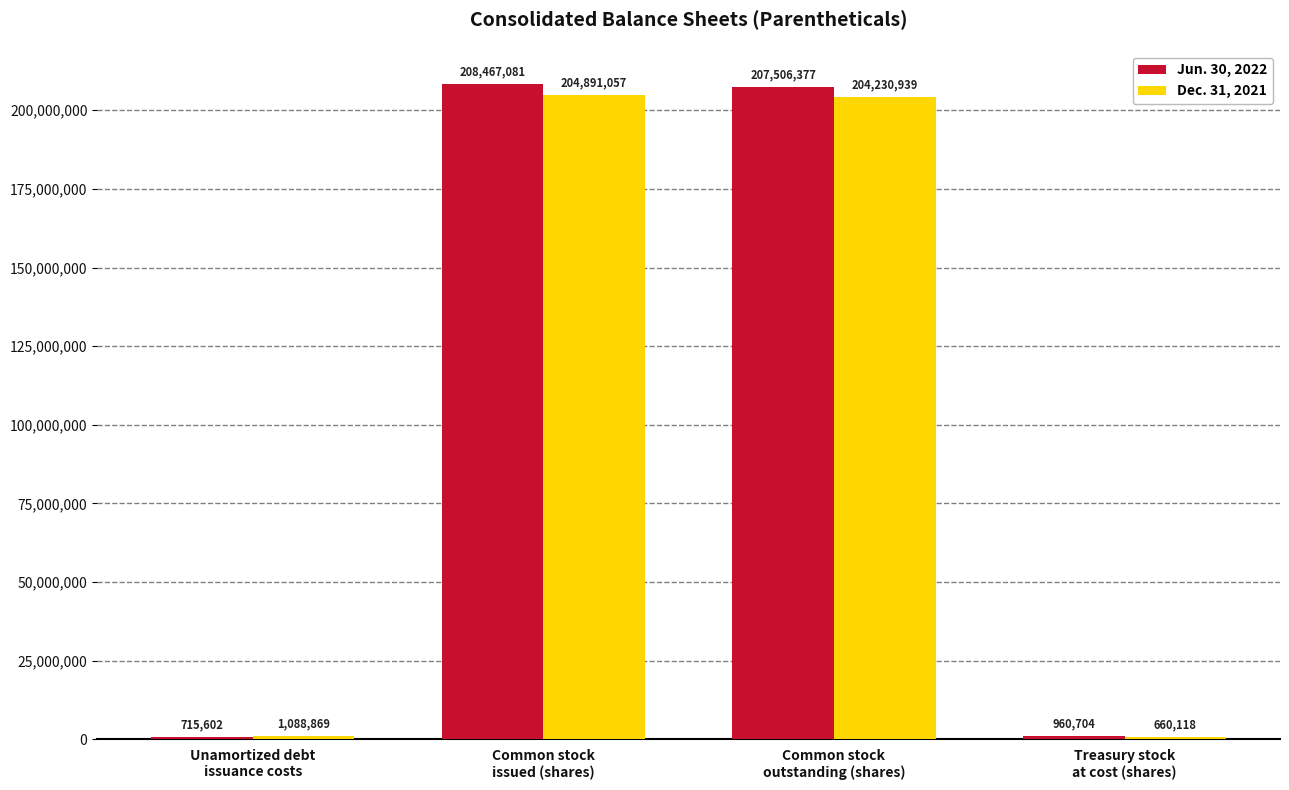

Which series has the widest spread of values?

Jun. 30, 2022